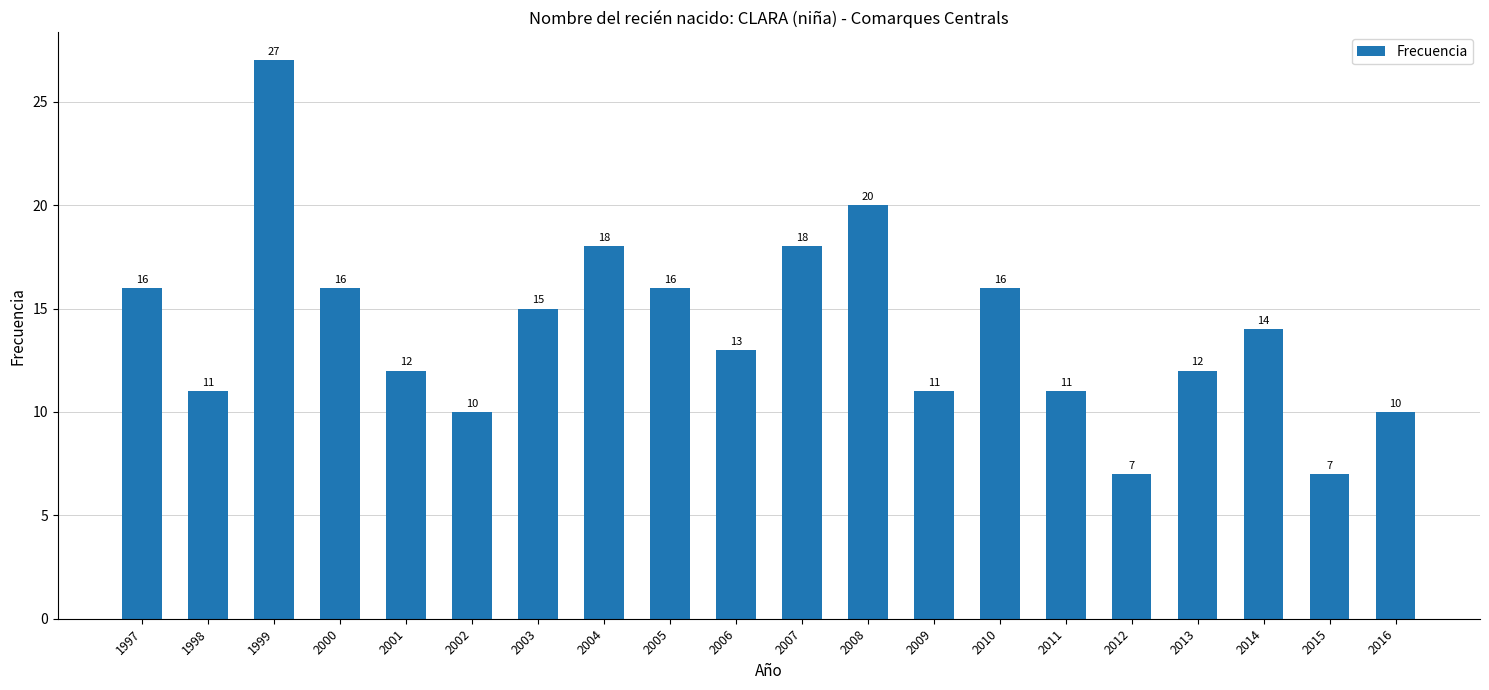

Reading right to left, extract all data points from this chart.

2016=10	2015=7	2014=14	2013=12	2012=7	2011=11	2010=16	2009=11	2008=20	2007=18	2006=13	2005=16	2004=18	2003=15	2002=10	2001=12	2000=16	1999=27	1998=11	1997=16